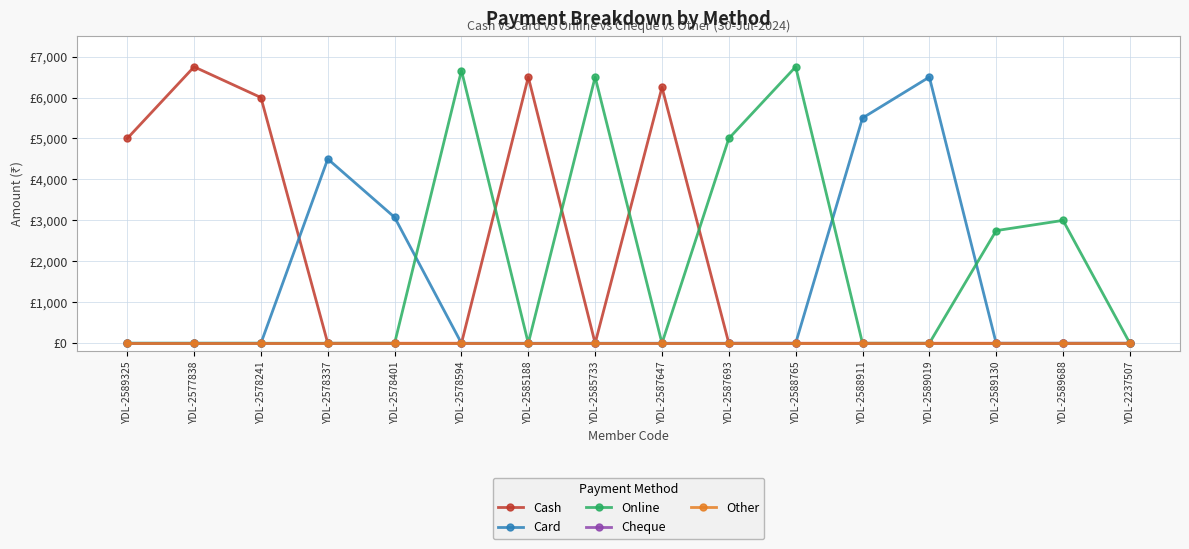

Does the chart have visible grid lines?

Yes